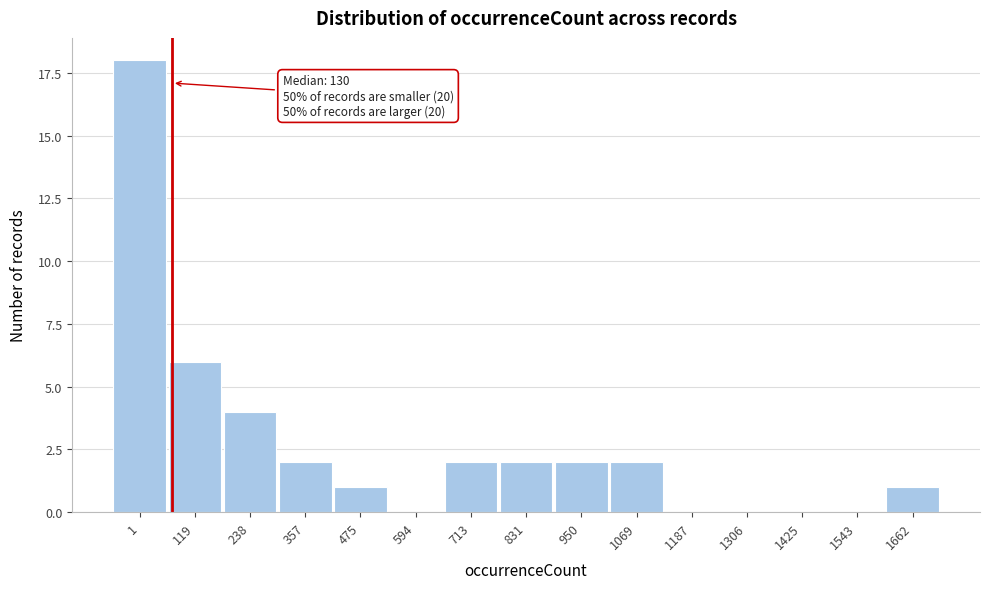

Reading left to right, extract all data points from this chart.

1=18	119=6	238=4	357=2	475=1	594=0	713=2	831=2	950=2	1069=2	1187=0	1306=0	1425=0	1543=0	1662=1